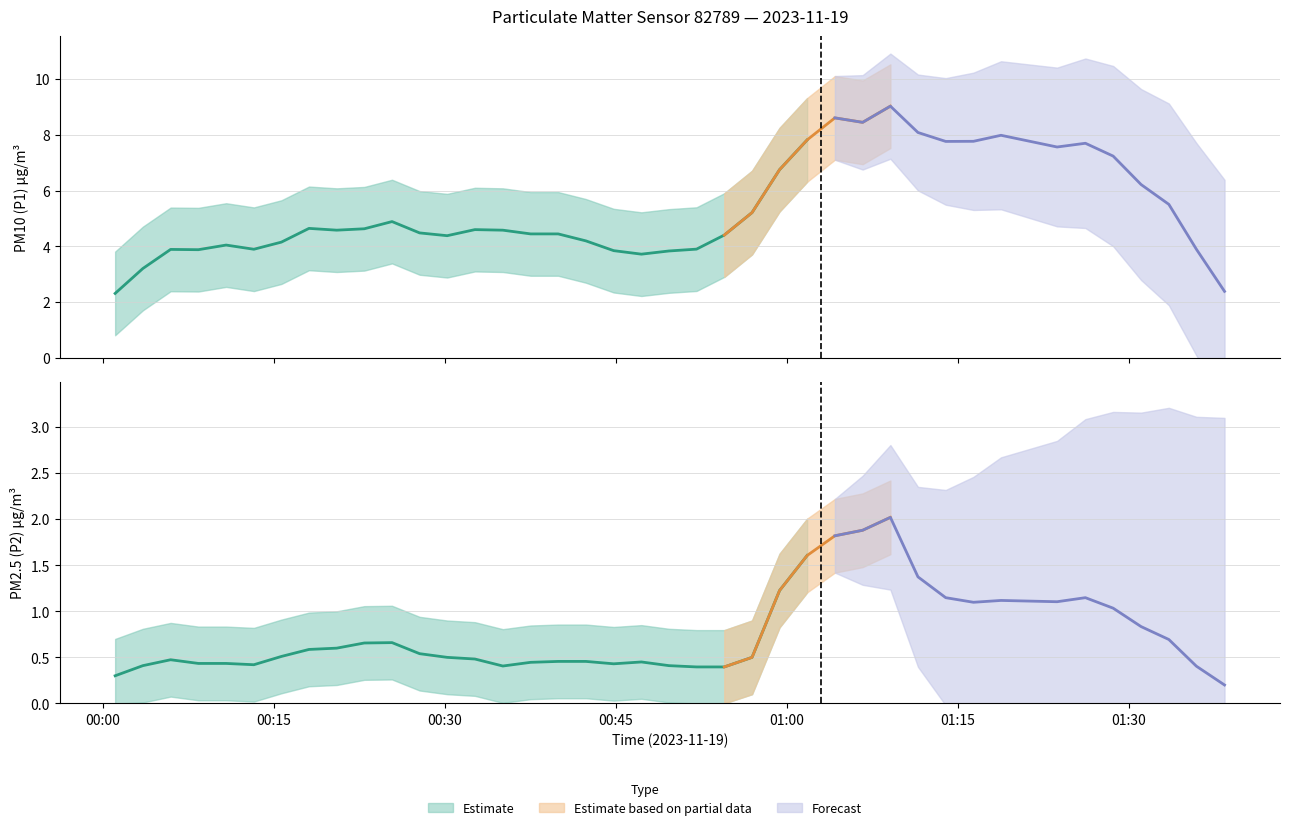

How many lines are shown in the chart?

6